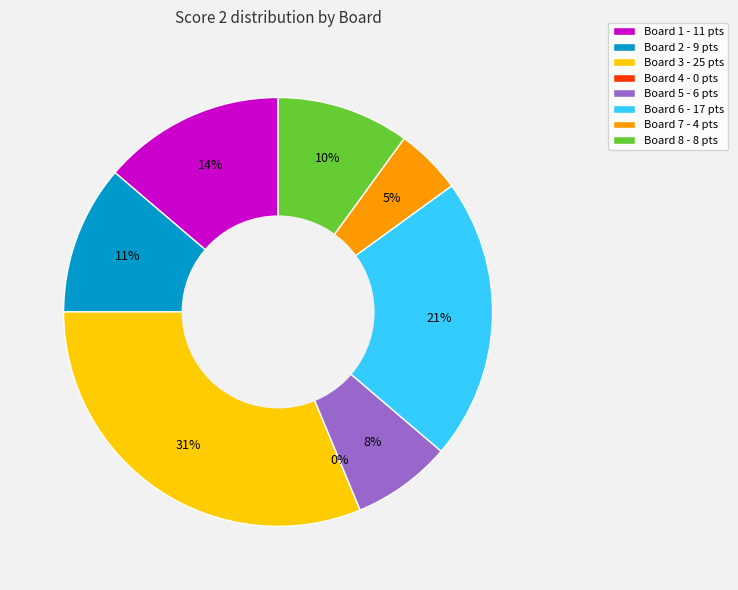

Which slice is the largest?

Board 3